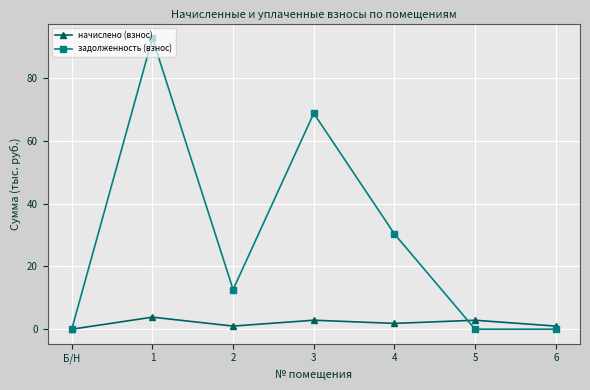

List the series in order of their peak value, highest first.

задолженность (взнос), начислено (взнос)